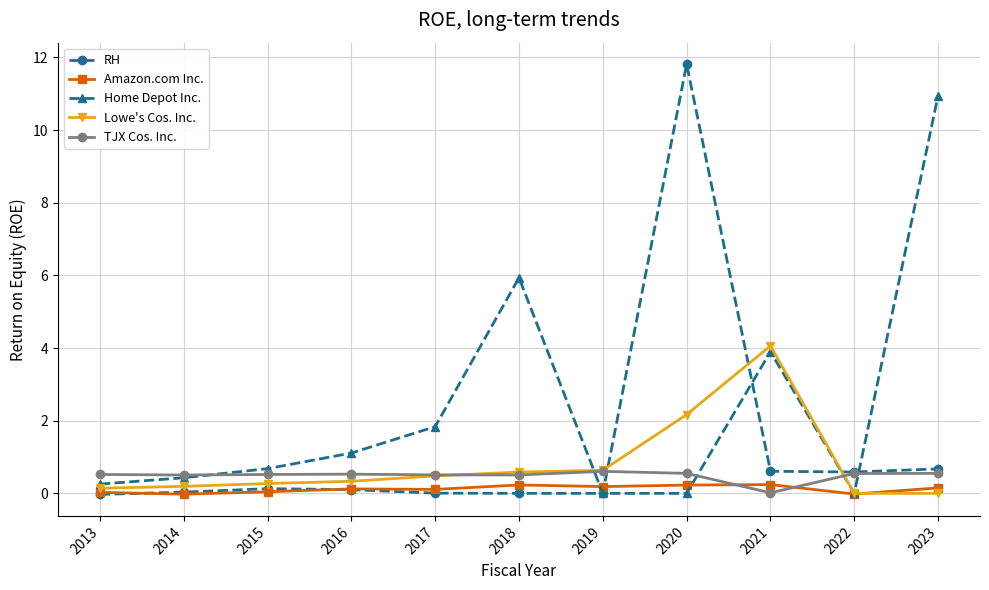

Is the value of TJX Cos. Inc. at 2022 greater than the value of RH at 2018?

Yes